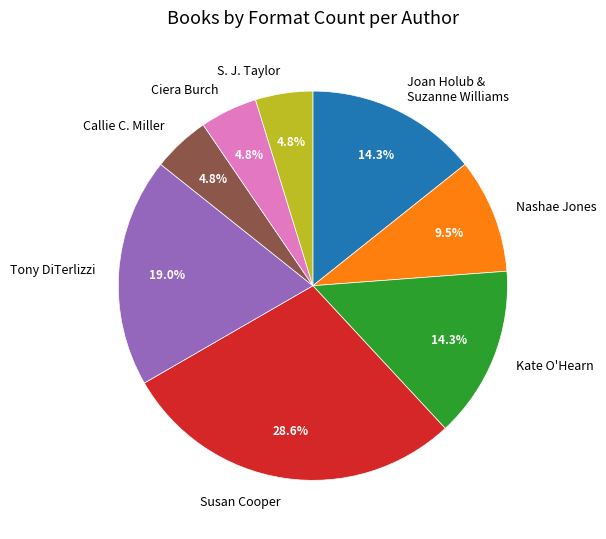

What is the largest slice in the pie chart?

Susan Cooper